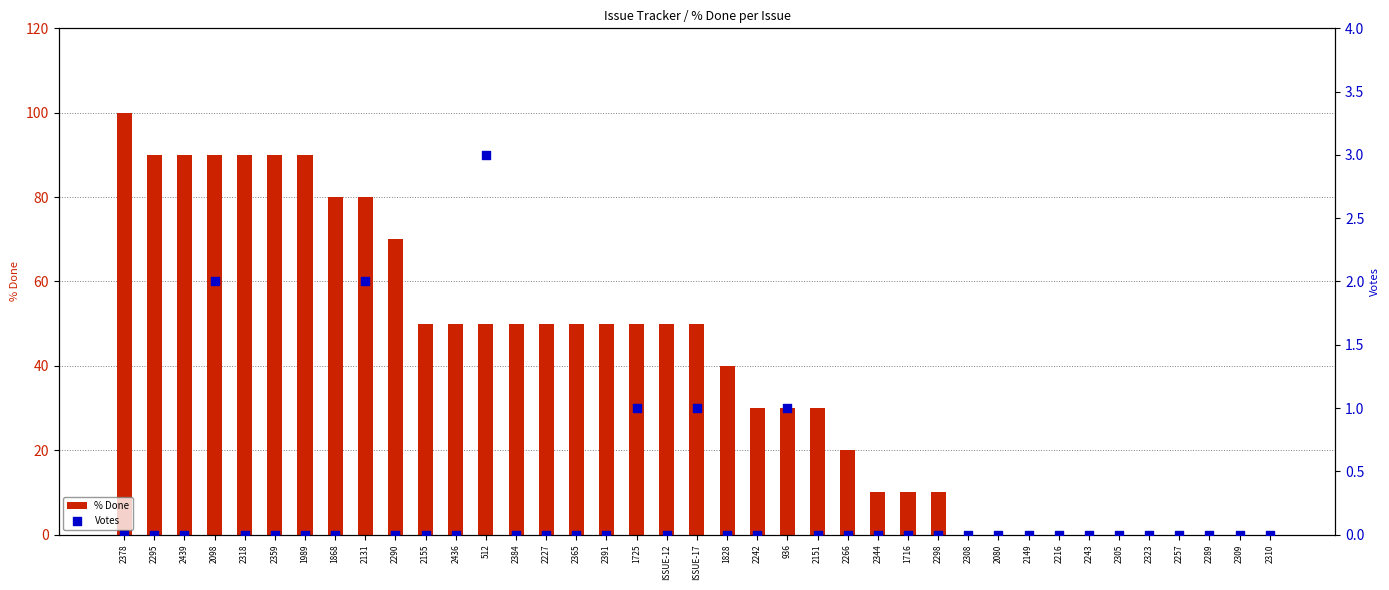

What are all the series names shown in the legend?

% Done, Votes